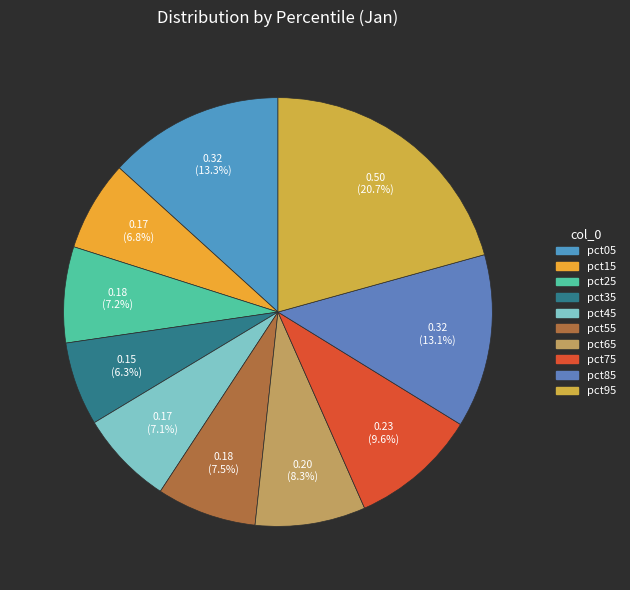

How many segments does this pie chart have?

10